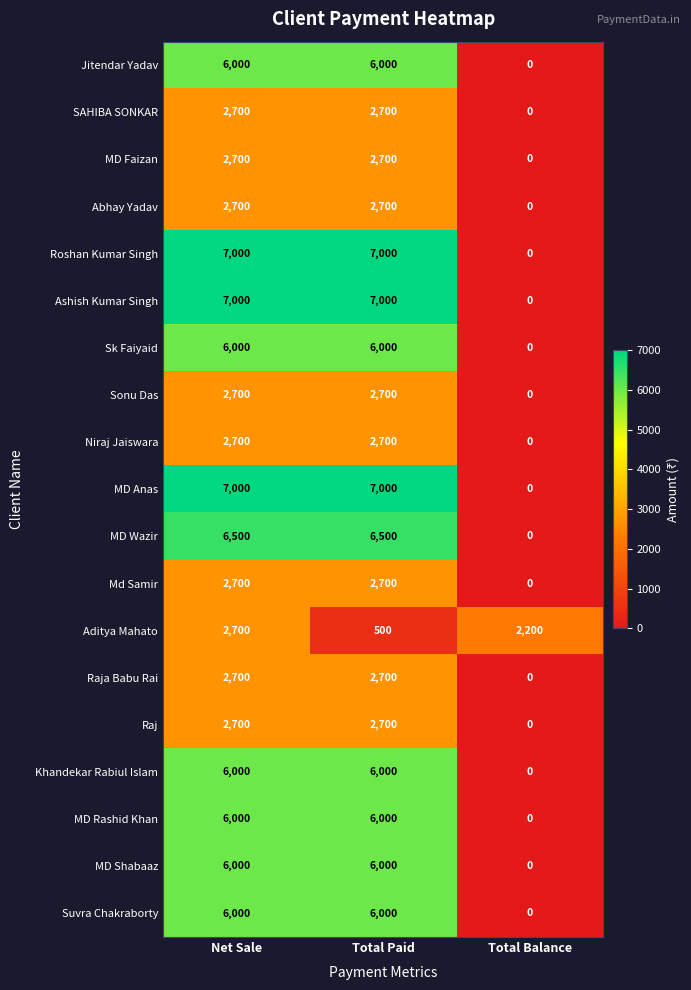

Which series changed the most between Net Sale and Total Paid?

Aditya Mahato